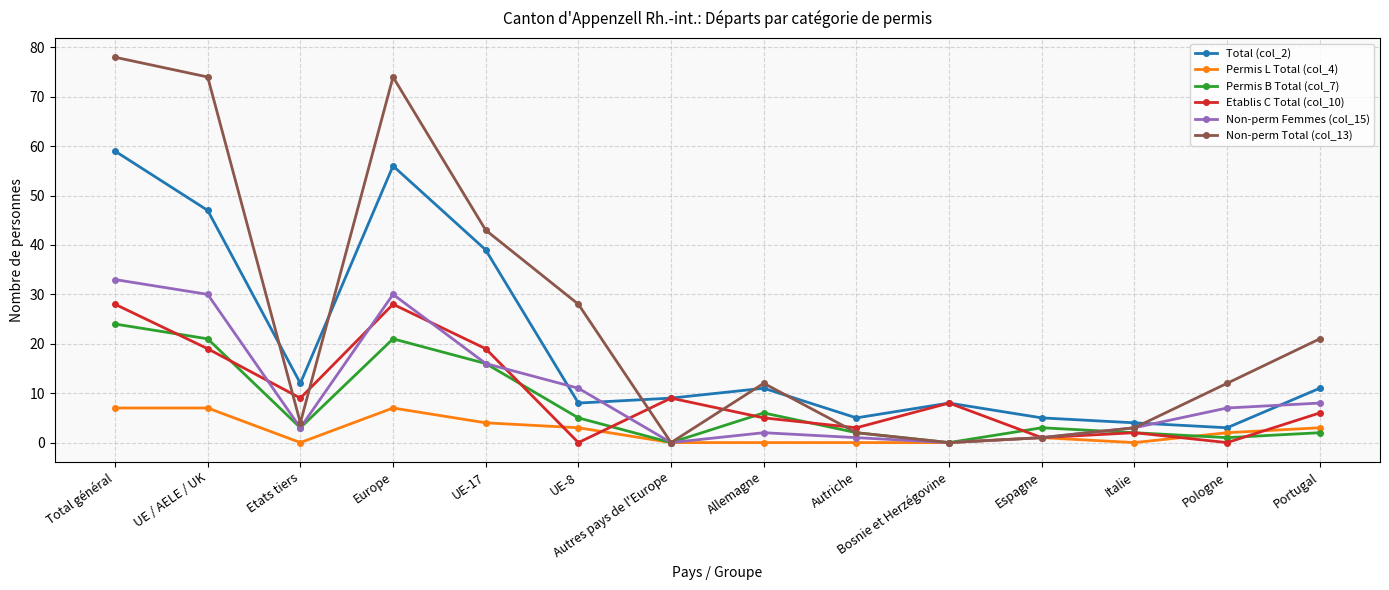

What is the label of the 3rd point from the left?

Etats tiers